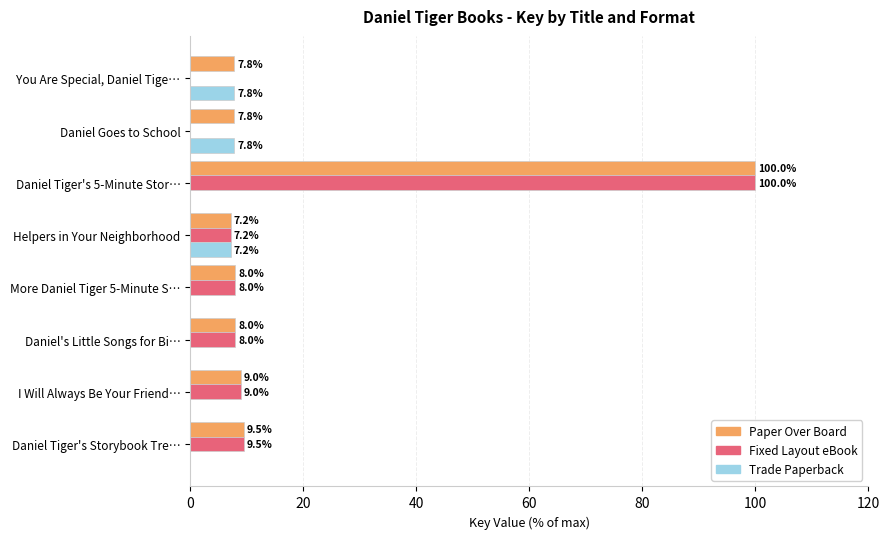

The Paper Over Board series shows 3.3 at Daniel's Little Songs for Bi…. True or false?

False